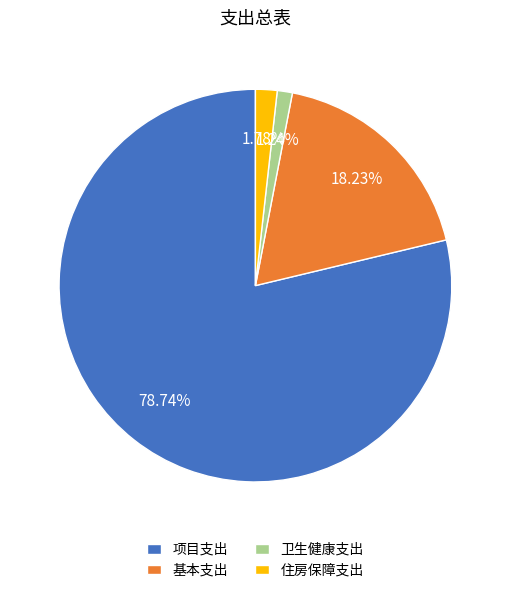

Which slice is the smallest?

卫生健康支出